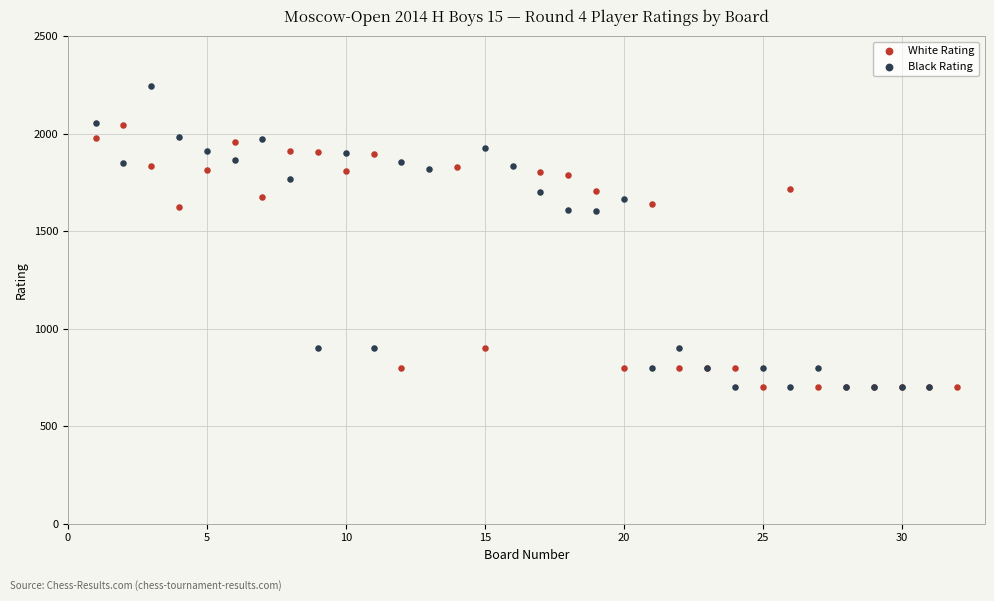

Which series has the largest Y range (max minus min)?

Black Rating